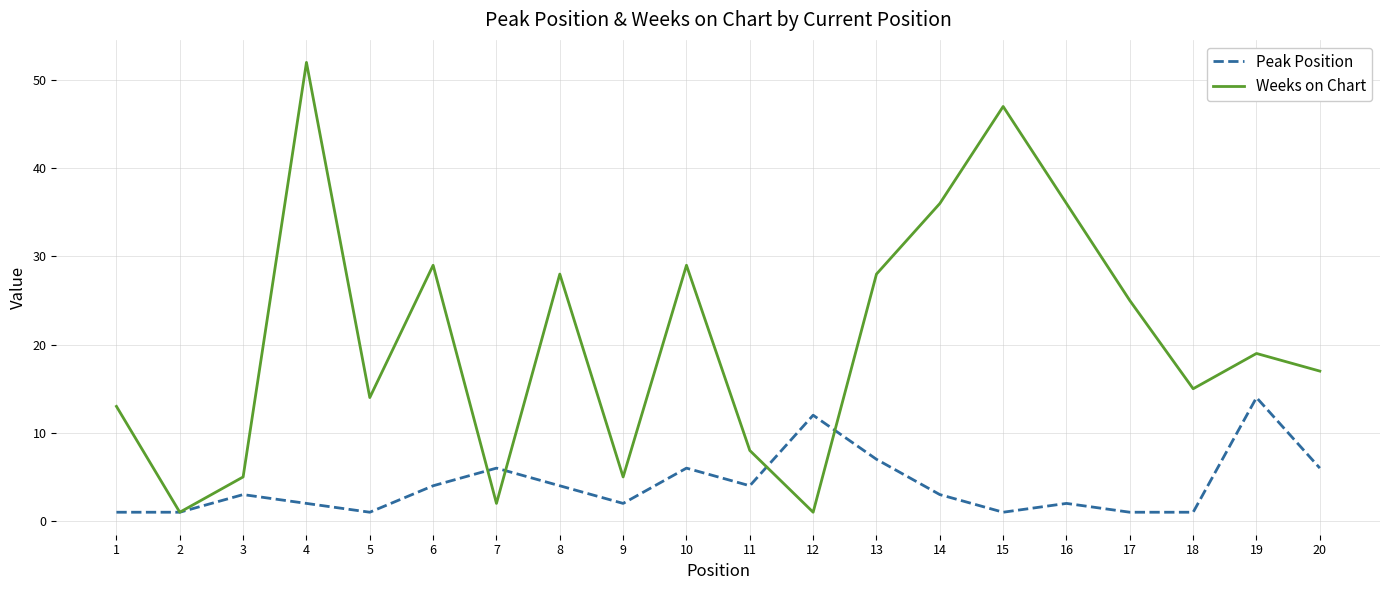

Reading left to right, extract all data points from this chart.

Peak Position: 1	1	3	2	1	4	6	4	2	6	4	12	7	3	1	2	1	1	14	6
Weeks on Chart: 13	1	5	52	14	29	2	28	5	29	8	1	28	36	47	36	25	15	19	17